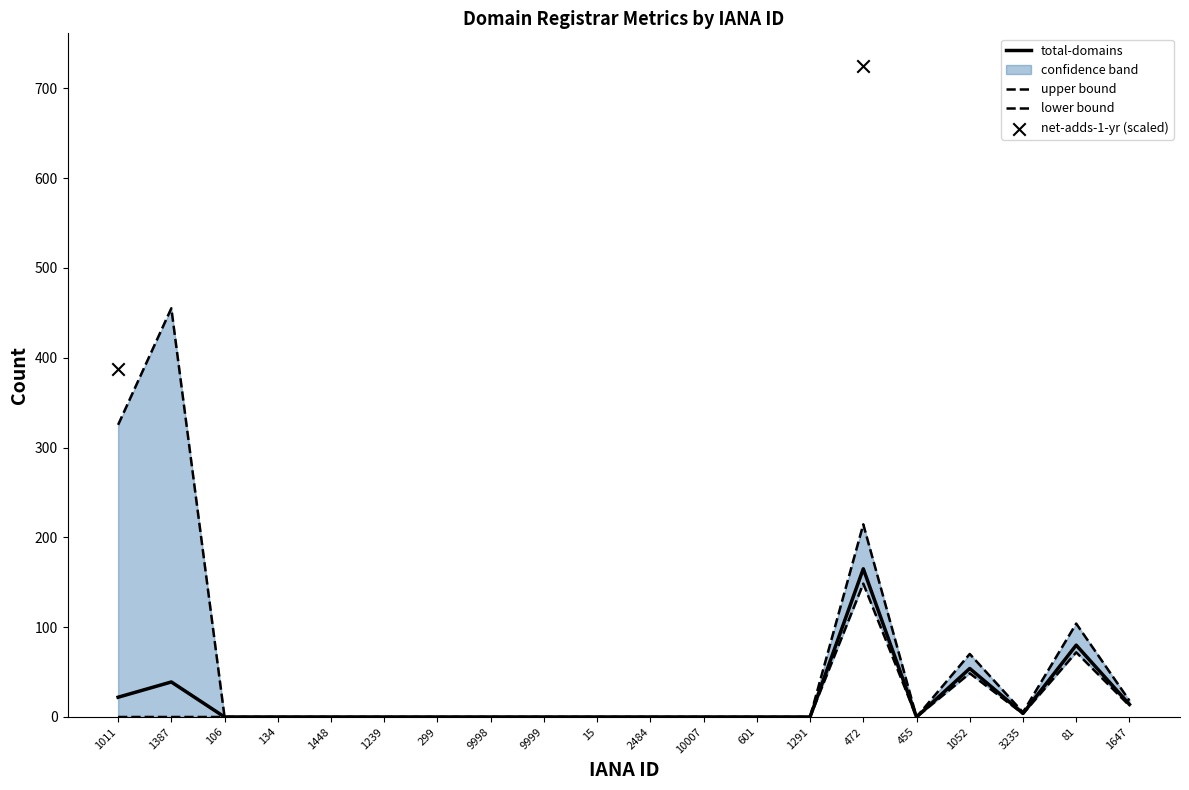

Which series contains the lowest Y value?

total-domains